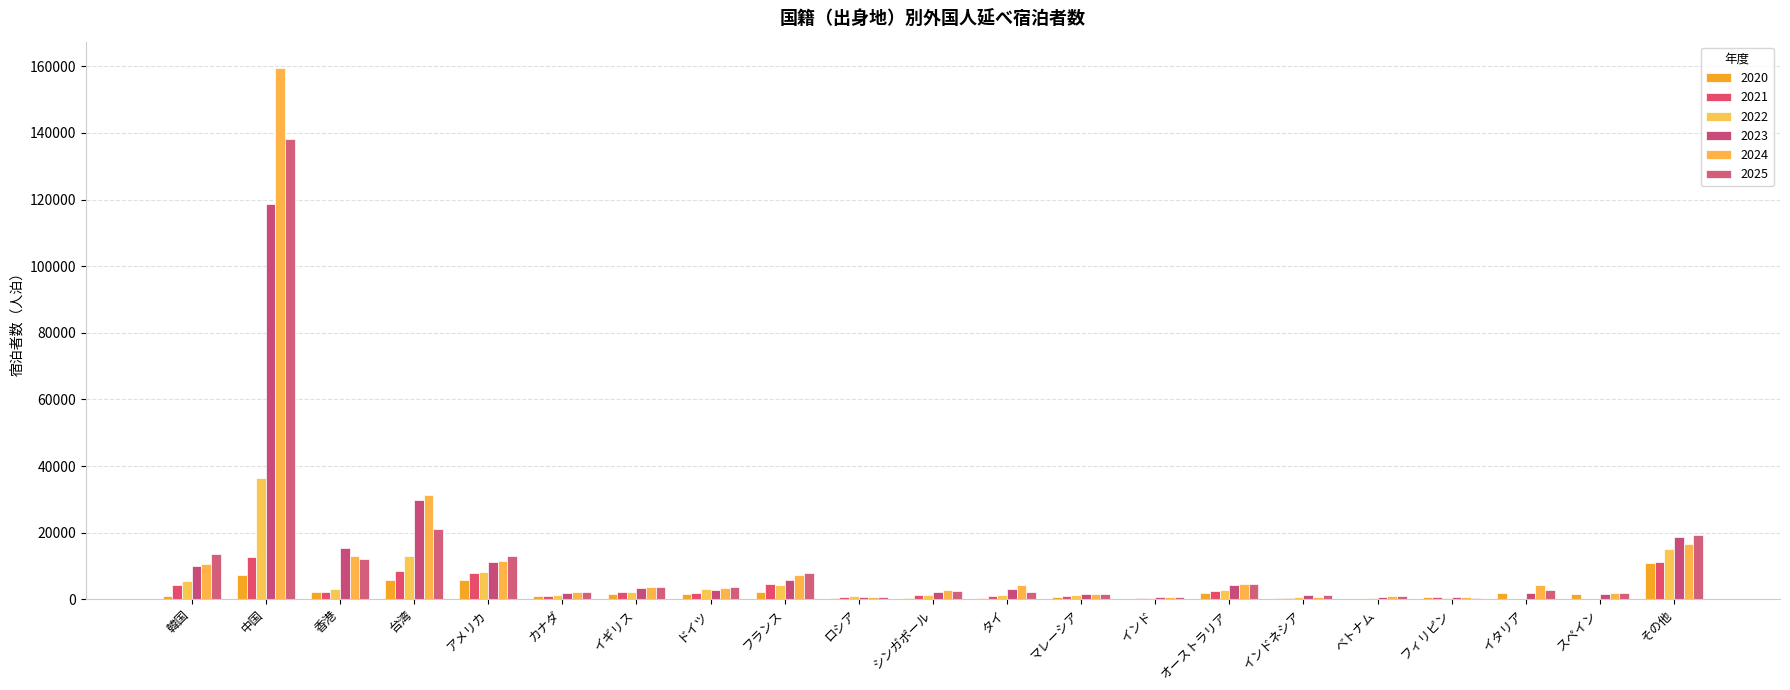

What is the difference between the highest and lowest values at マレーシア?

870